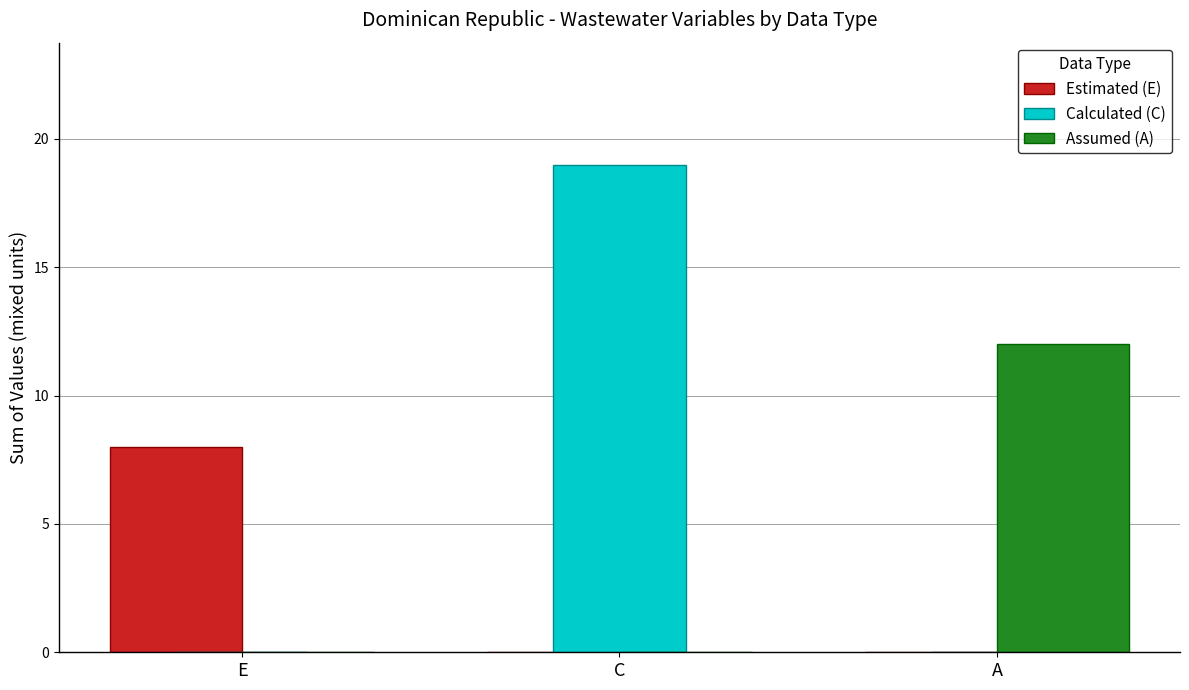

At which label does Estimated (E) reach its peak?

E